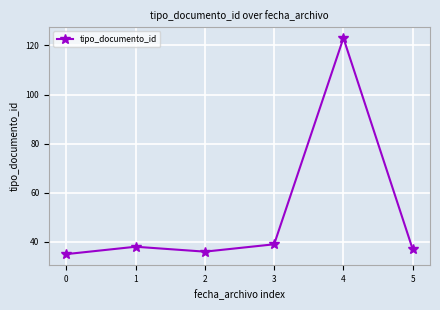

Reading left to right, what are all the values shown in this chart?

0=35	1=38	2=36	3=39	4=123	5=37